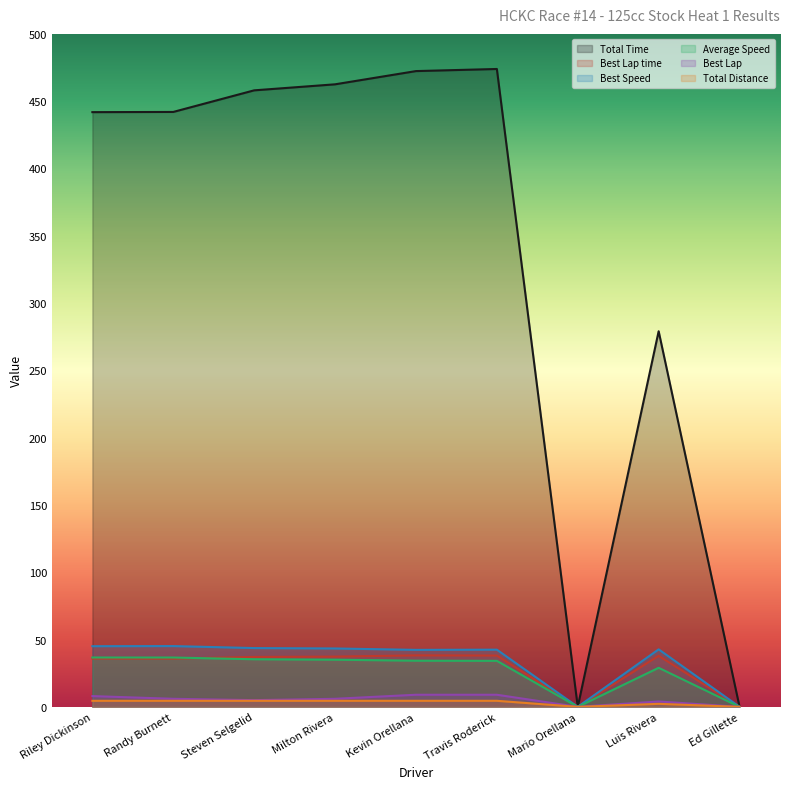

What is the sum of all Best Lap values?

47.0